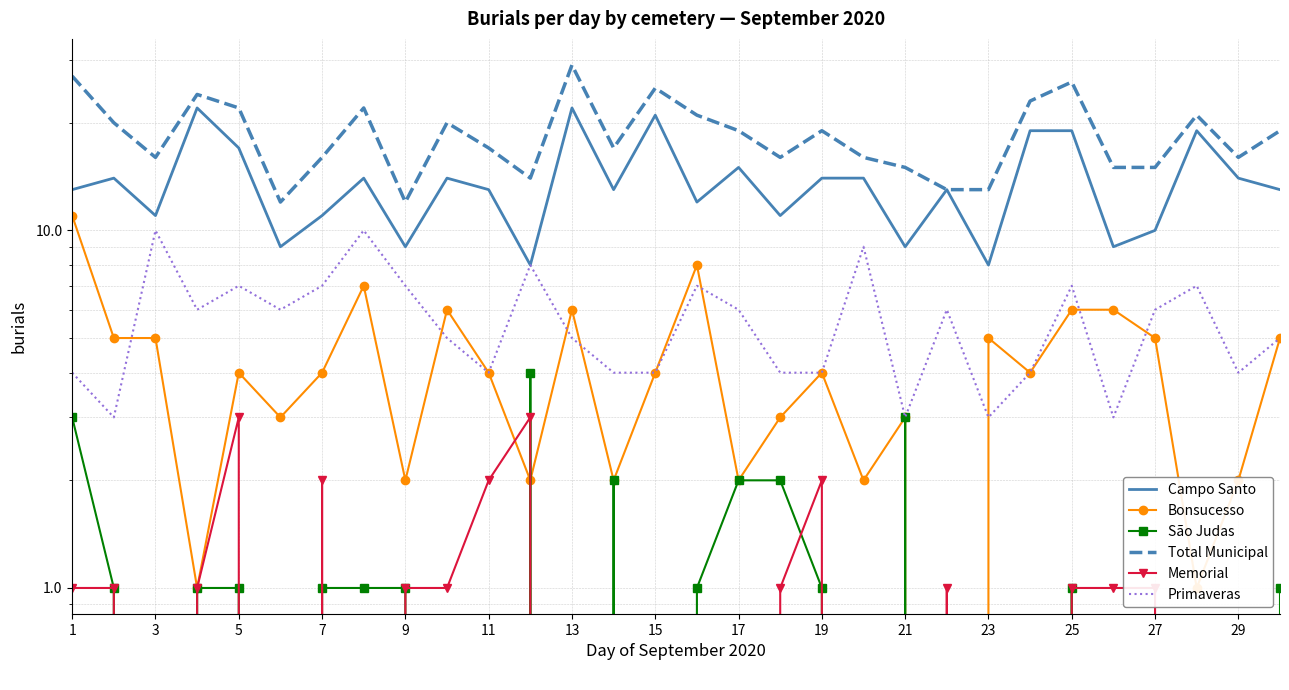

In Bonsucesso, how many points are lower than both neighbors (excluding endpoints)?

10